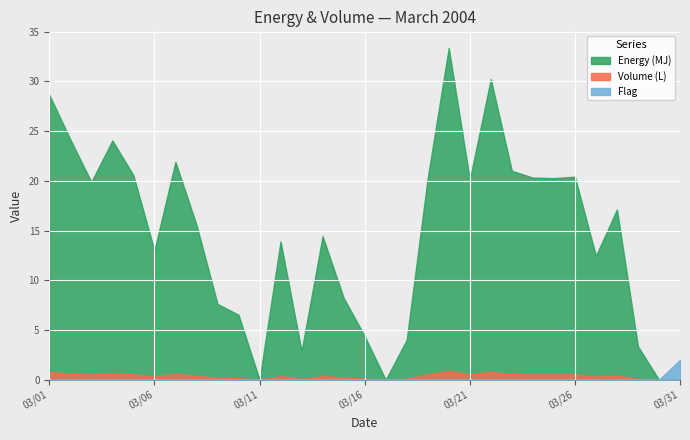

At how many categories does at least one series exceed 10?

20